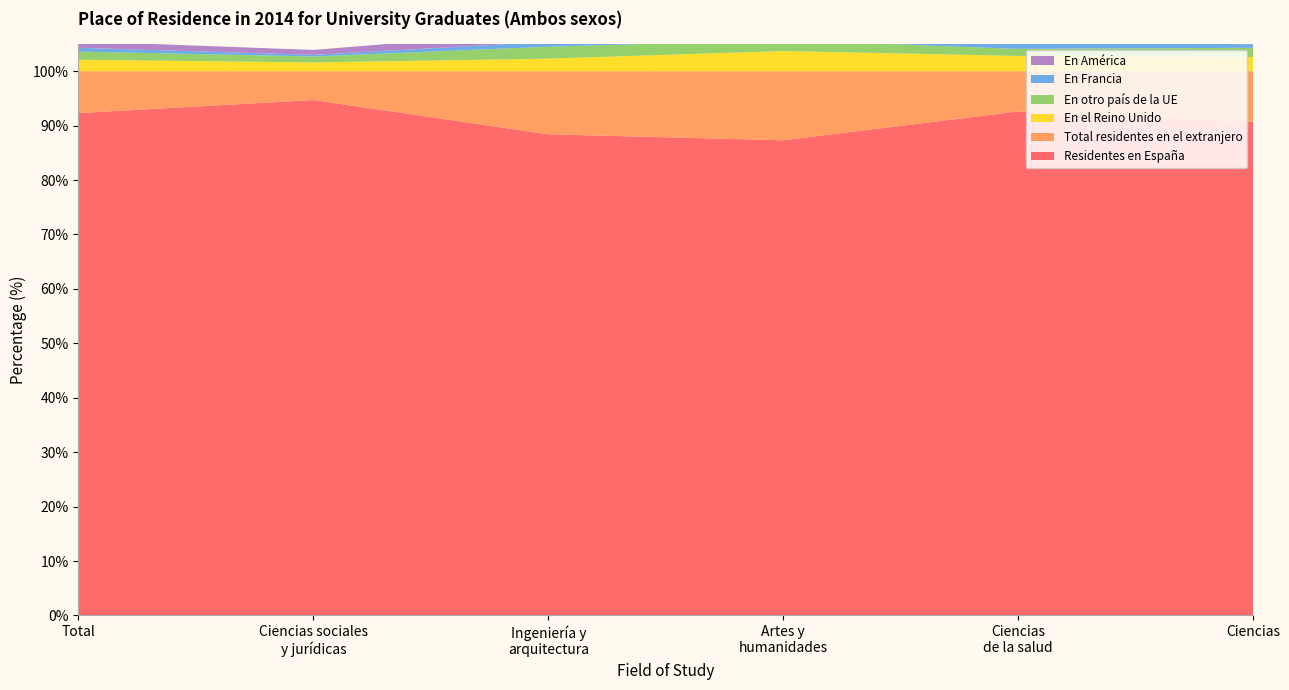

Reading left to right, list all the values displayed in this chart.

Residentes en España: Total=92.3	Ciencias sociales
y jurídicas=94.7	Ingeniería y
arquitectura=88.4	Artes y
humanidades=87.3	Ciencias
de la salud=92.6	Ciencias=90.7
Total residentes en el extranjero: Total=7.7	Ciencias sociales
y jurídicas=5.3	Ingeniería y
arquitectura=11.6	Artes y
humanidades=12.7	Ciencias
de la salud=7.4	Ciencias=9.3
En el Reino Unido: Total=2.1	Ciencias sociales
y jurídicas=1.6	Ingeniería y
arquitectura=2.3	Artes y
humanidades=3.7	Ciencias
de la salud=2.8	Ciencias=2.6
En otro país de la UE: Total=1.5	Ciencias sociales
y jurídicas=1.1	Ingeniería y
arquitectura=2.2	Artes y
humanidades=2.0	Ciencias
de la salud=1.3	Ciencias=1.7
En Francia: Total=0.7	Ciencias sociales
y jurídicas=0.3	Ingeniería y
arquitectura=0.9	Artes y
humanidades=1.7	Ciencias
de la salud=1.8	Ciencias=0.6
En América: Total=1.2	Ciencias sociales
y jurídicas=0.9	Ingeniería y
arquitectura=2.0	Artes y
humanidades=1.7	Ciencias
de la salud=0.4	Ciencias=1.7